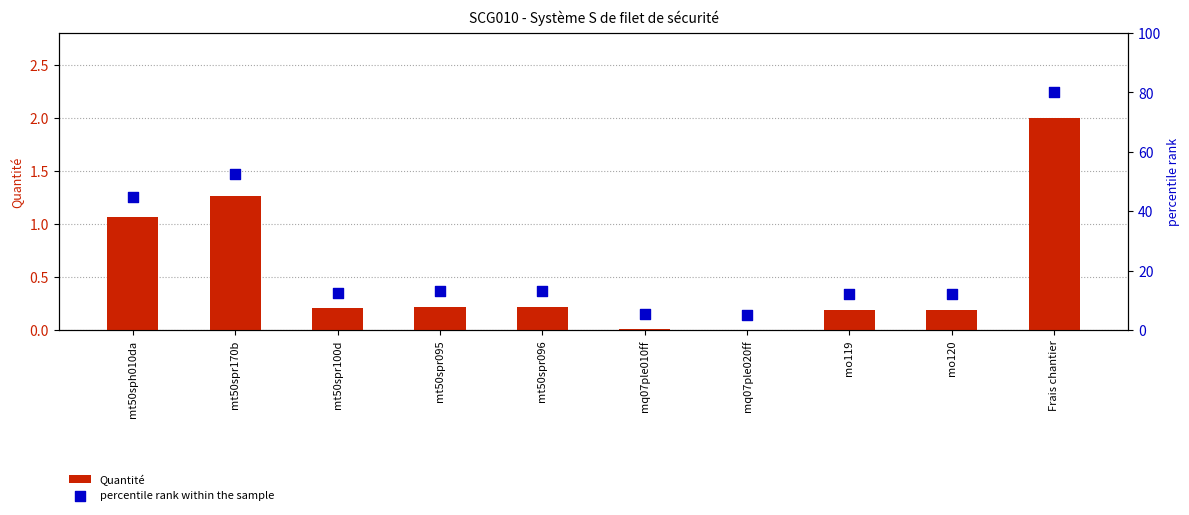

At which category is the sum across all series the highest?

Frais chantier